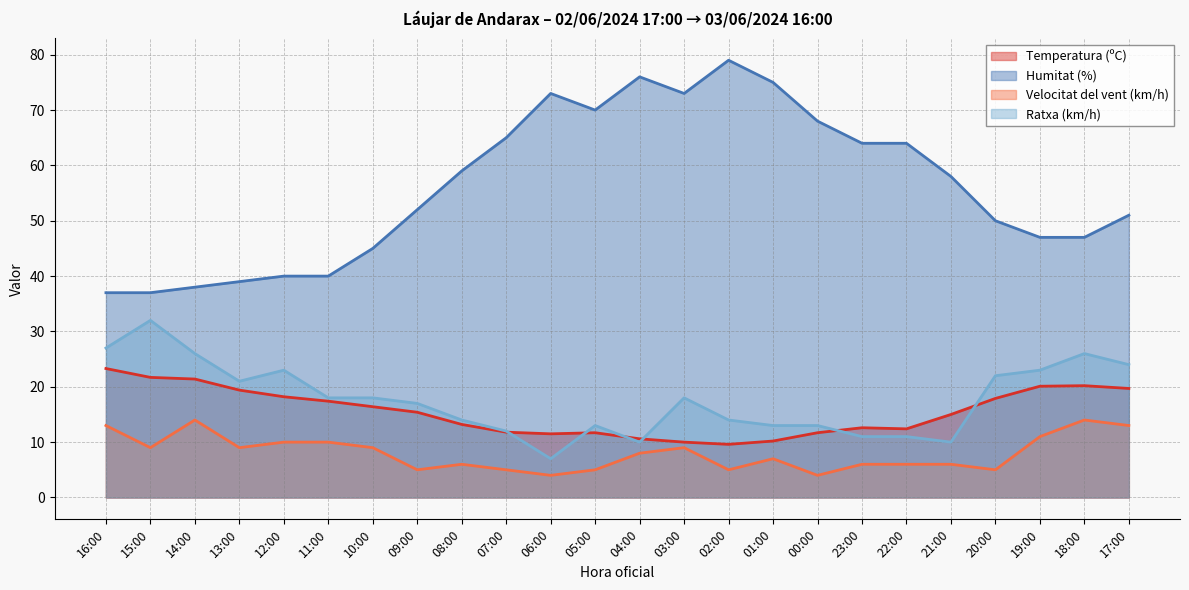

Reading left to right, extract all data points from this chart.

Temperatura (ºC): 23.3	21.7	21.4	19.4	18.2	17.4	16.4	15.4	13.2	11.8	11.5	11.7	10.6	10.0	9.6	10.2	11.7	12.6	12.4	15.0	17.9	20.1	20.2	19.7
Humitat (%): 37.0	37.0	38.0	39.0	40.0	40.0	45.0	52.0	59.0	65.0	73.0	70.0	76.0	73.0	79.0	75.0	68.0	64.0	64.0	58.0	50.0	47.0	47.0	51.0
Velocitat del vent (km/h): 13.0	9.0	14.0	9.0	10.0	10.0	9.0	5.0	6.0	5.0	4.0	5.0	8.0	9.0	5.0	7.0	4.0	6.0	6.0	6.0	5.0	11.0	14.0	13.0
Ratxa (km/h): 27.0	32.0	26.0	21.0	23.0	18.0	18.0	17.0	14.0	12.0	7.0	13.0	10.0	18.0	14.0	13.0	13.0	11.0	11.0	10.0	22.0	23.0	26.0	24.0